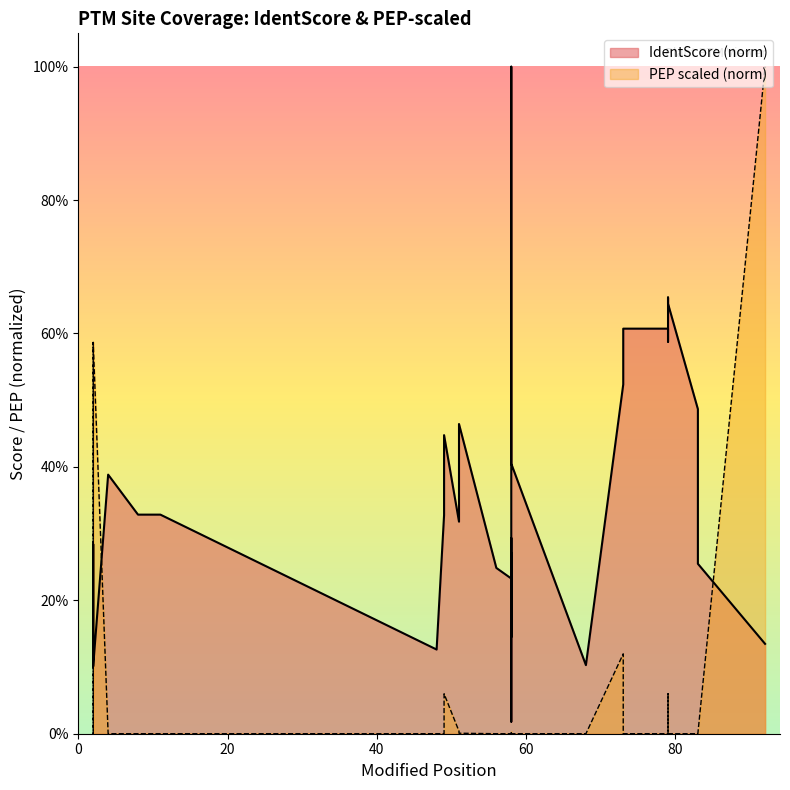

The value of PEP_scaled at 58 is 0.0. True or false?

True